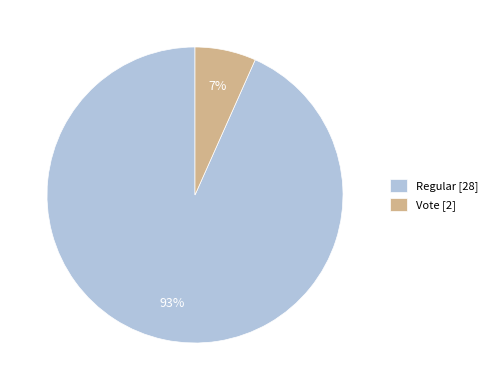

Is there any slice that represents more than half of the pie?

Yes